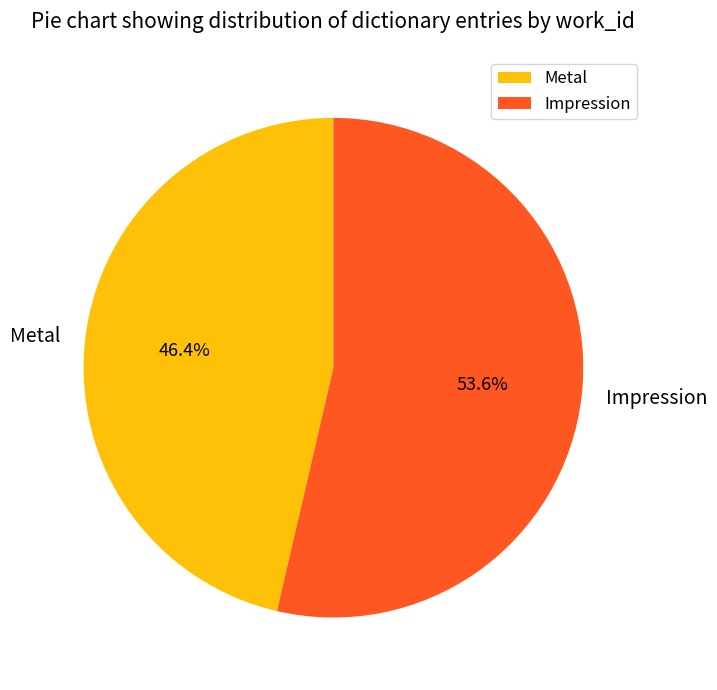

Is there any slice that represents more than half of the pie?

Yes